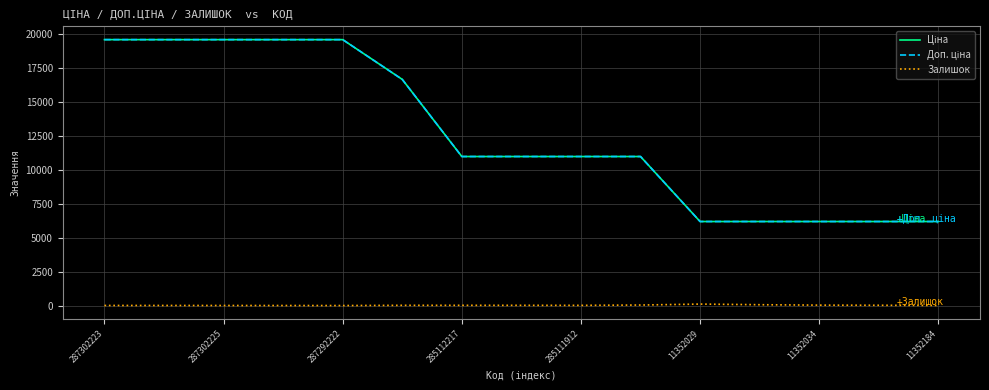

Is this an area chart (filled region under the line)?

No